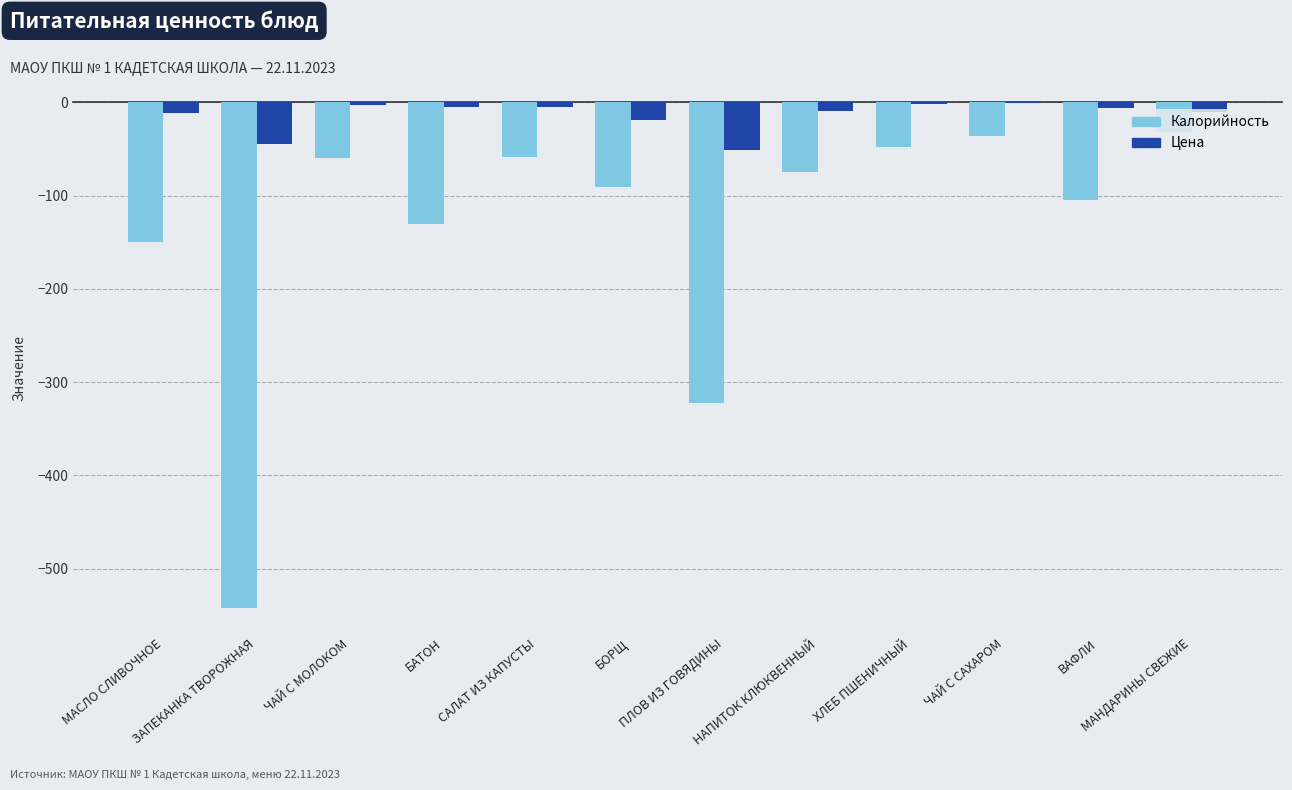

Between ПЛОВ ИЗ ГОВЯДИНЫ and ХЛЕБ ПШЕНИЧНЫЙ, which series saw the biggest shift?

Калорийность